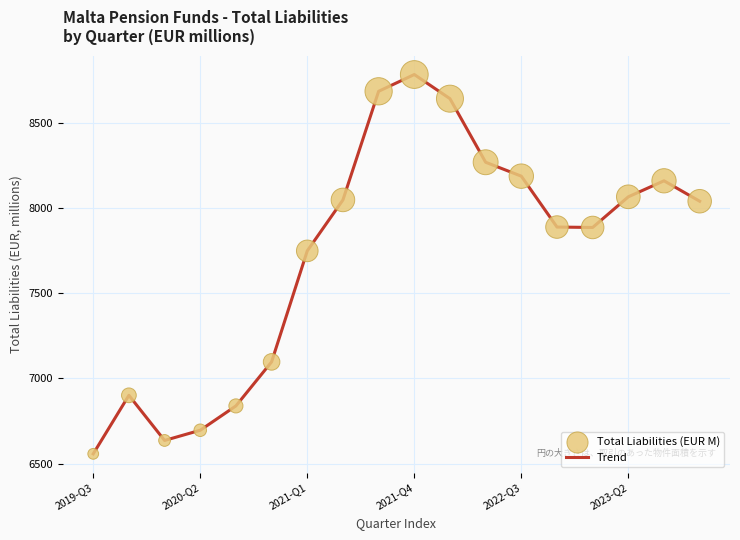

What is the difference between the maximum and minimum values?

2223.6